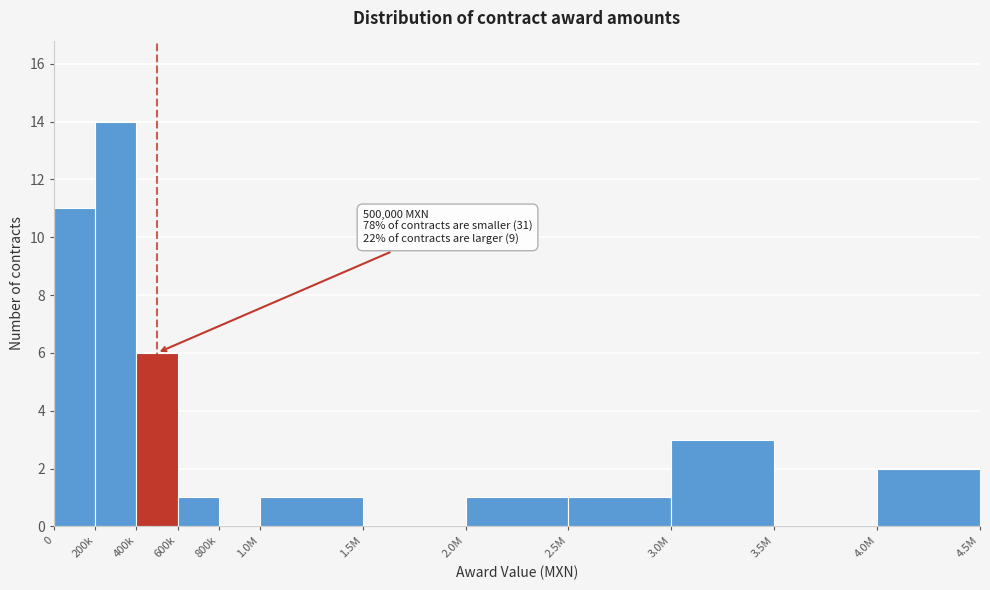

Reading right to left, what are all the values shown in this chart?

4.0M=2	3.5M=0	3.0M=3	2.5M=1	2.0M=1	1.5M=0	1.0M=1	800k=0	600k=1	400k=6	200k=14	0=11